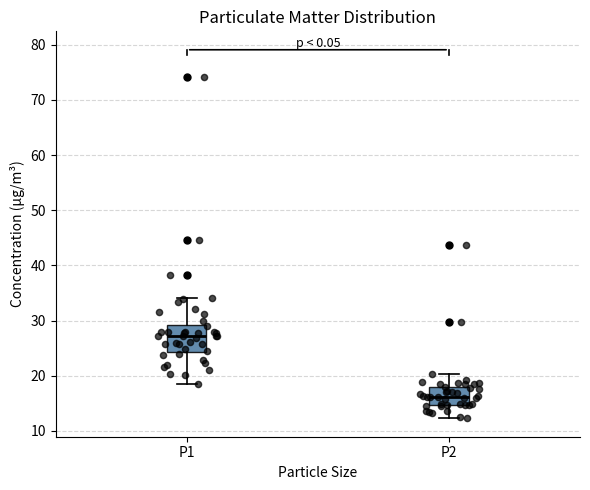

Reading left to right, read every box against the y-axis: the position of its median line, the range the box covers, and the ends of its whiskers. The values are not printed on the chart, so give them approximately, as read against the axis.

P1: median 27, box 24 to 29, whiskers 19 to 34
P2: median 16, box 15 to 18, whiskers 12 to 20